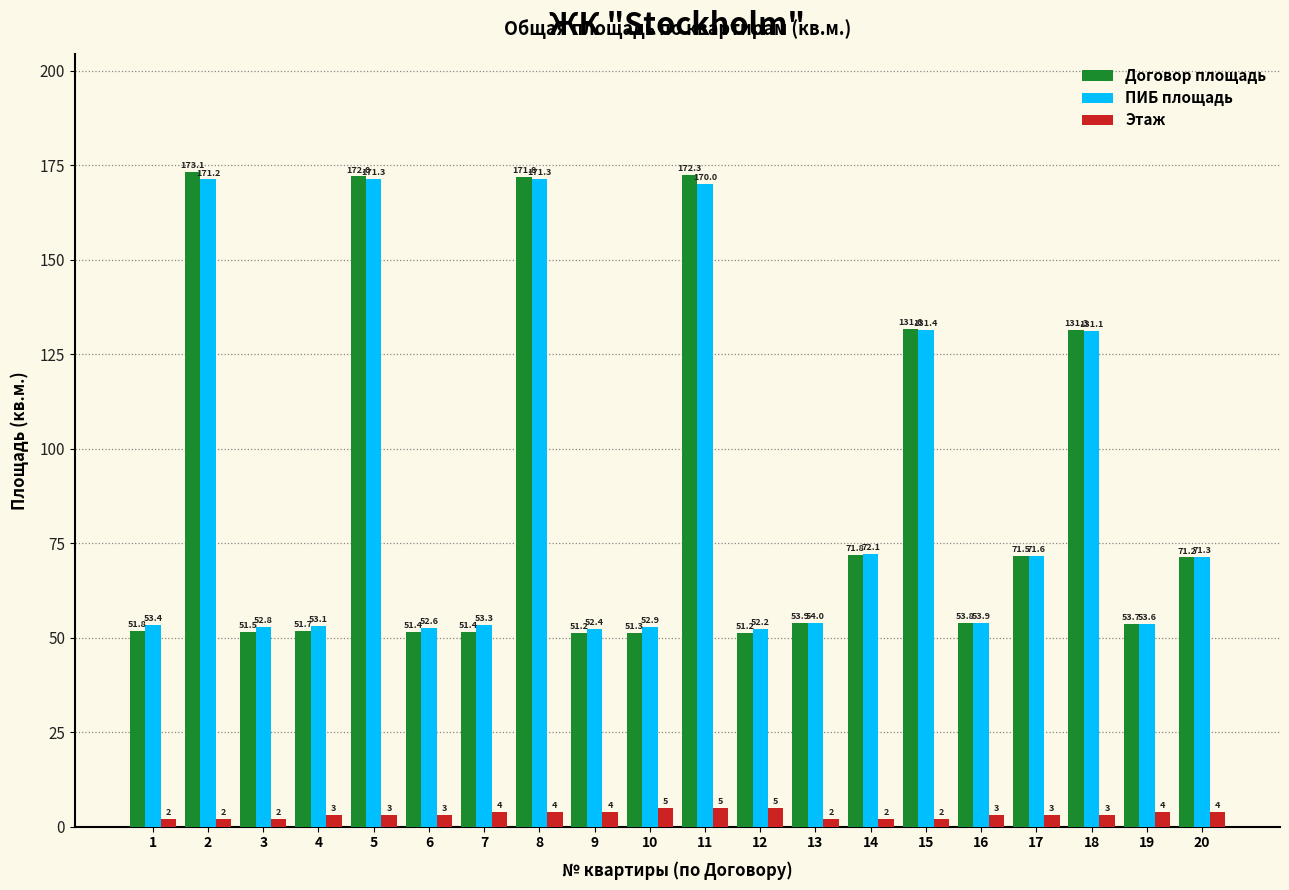

What is the total value across all series at 16?

110.7